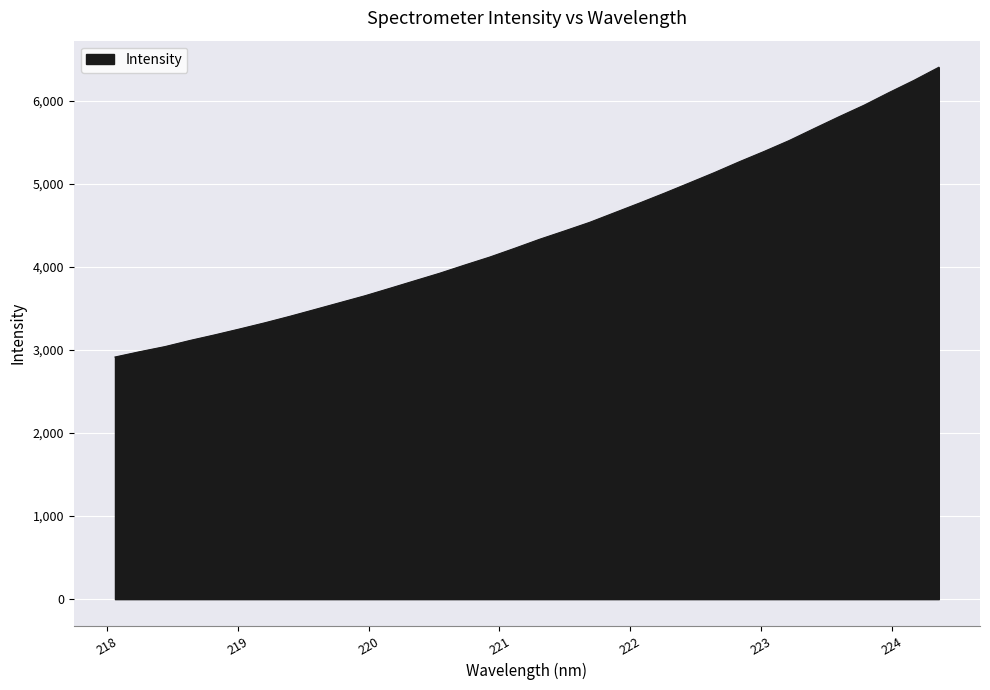

What is the maximum value shown in the chart?

6403.5